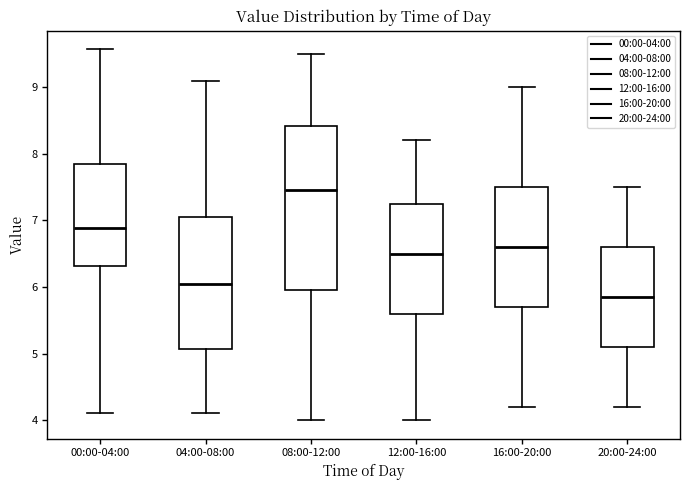

Reading left to right, read every box against the y-axis: the position of its median line, the range the box covers, and the ends of its whiskers. The values are not printed on the chart, so give them approximately, as read against the axis.

00:00-04:00: median 6.9, box 6.3 to 7.8, whiskers 4.1 to 9.6
04:00-08:00: median 6.1, box 5.1 to 7.1, whiskers 4.1 to 9.1
08:00-12:00: median 7.5, box 6.0 to 8.4, whiskers 4.0 to 9.5
12:00-16:00: median 6.5, box 5.6 to 7.3, whiskers 4.0 to 8.2
16:00-20:00: median 6.6, box 5.7 to 7.5, whiskers 4.2 to 9.0
20:00-24:00: median 5.9, box 5.1 to 6.6, whiskers 4.2 to 7.5